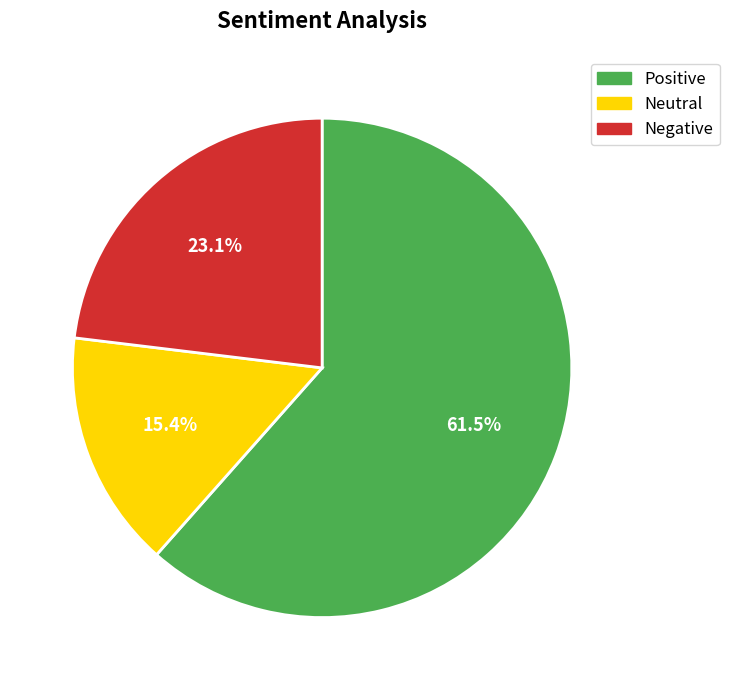

Does any single category account for the majority?

Yes